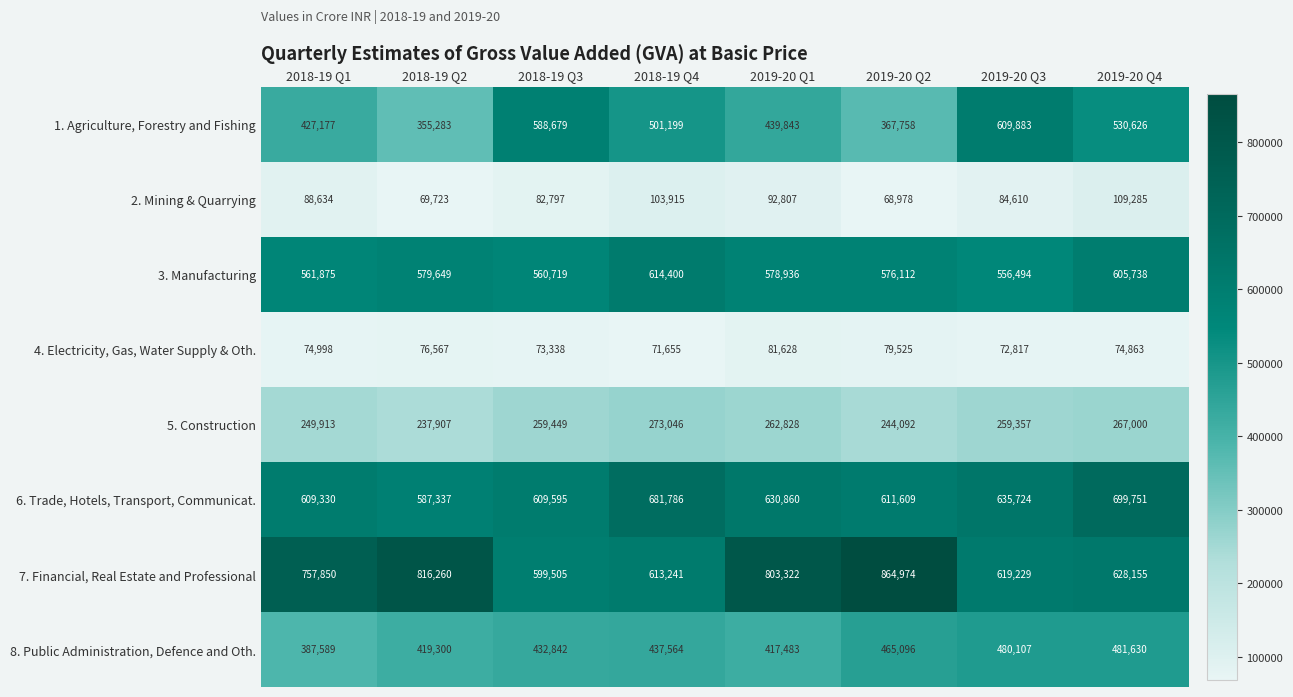

What is the greatest value displayed?

864974